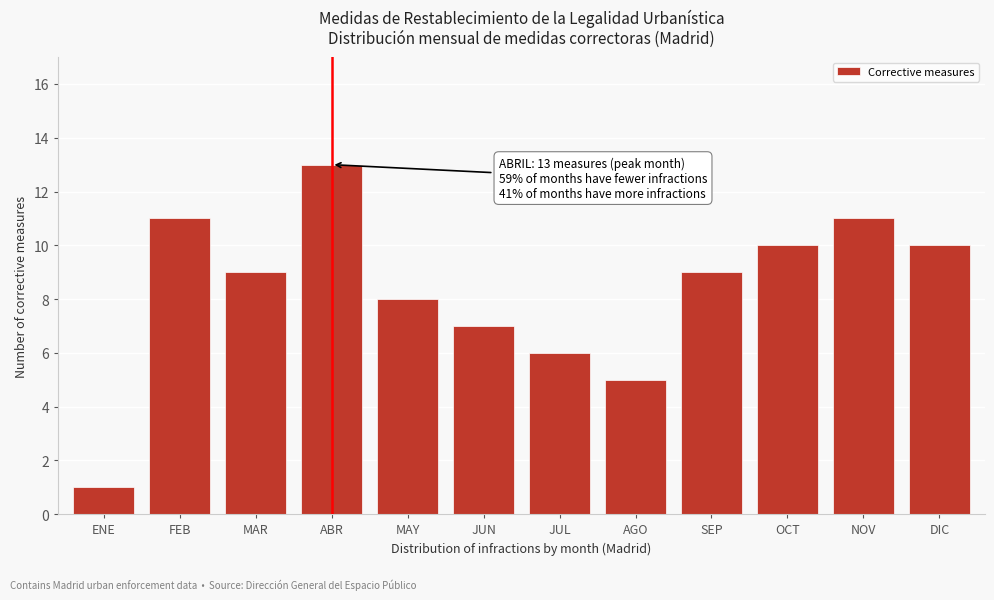

Reading left to right, transcribe all the data shown in this chart.

1	11	9	13	8	7	6	5	9	10	11	10